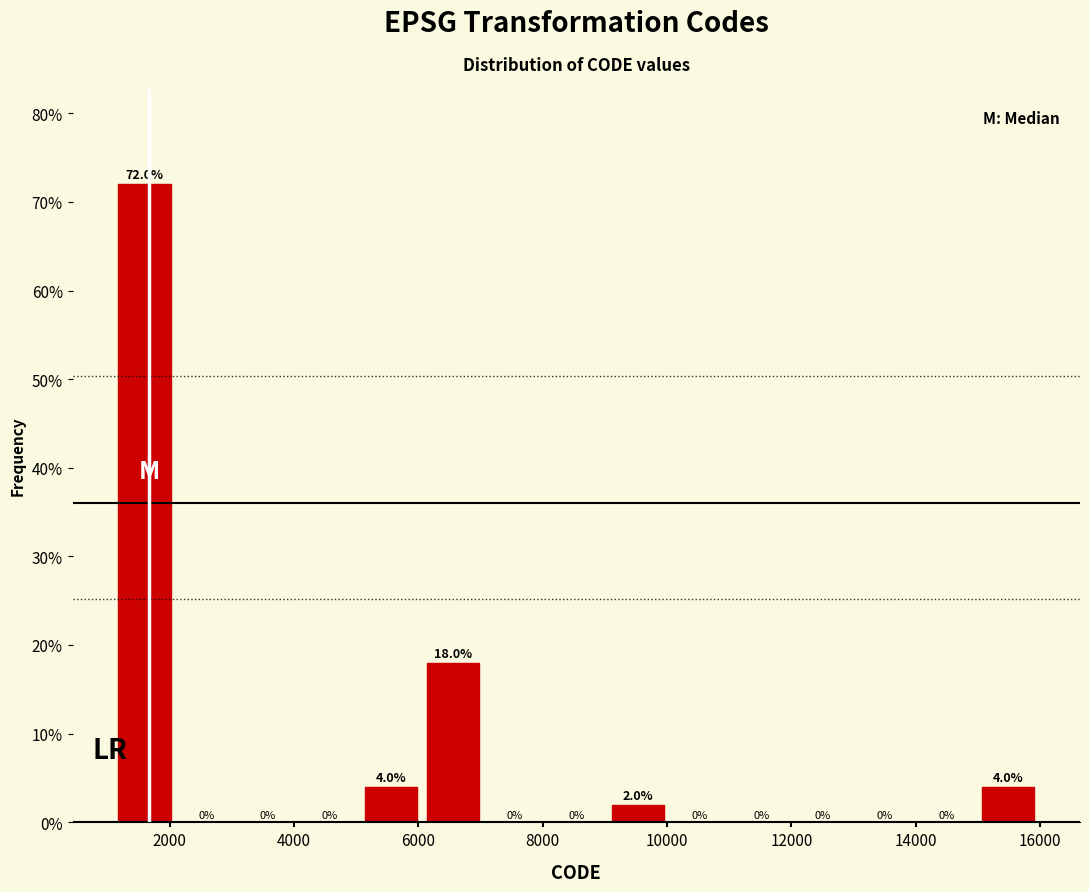

Reading left to right, transcribe this chart: for each bar, give the range it covers on the x-axis and its height. The bar edges are not printed on the chart, so give them approximately, as read against the axis.

1200 to 2000: 72.0
2000 to 3000: 0.0
3000 to 4000: 0.0
4000 to 5000: 0.0
5000 to 6000: 4.0
6000 to 7000: 18.0
7000 to 8000: 0.0
8000 to 9000: 0.0
9000 to 10000: 2.0
10000 to 11000: 0.0
11000 to 12000: 0.0
12000 to 13000: 0.0
13000 to 14000: 0.0
14000 to 15000: 0.0
15000 to 16000: 4.0